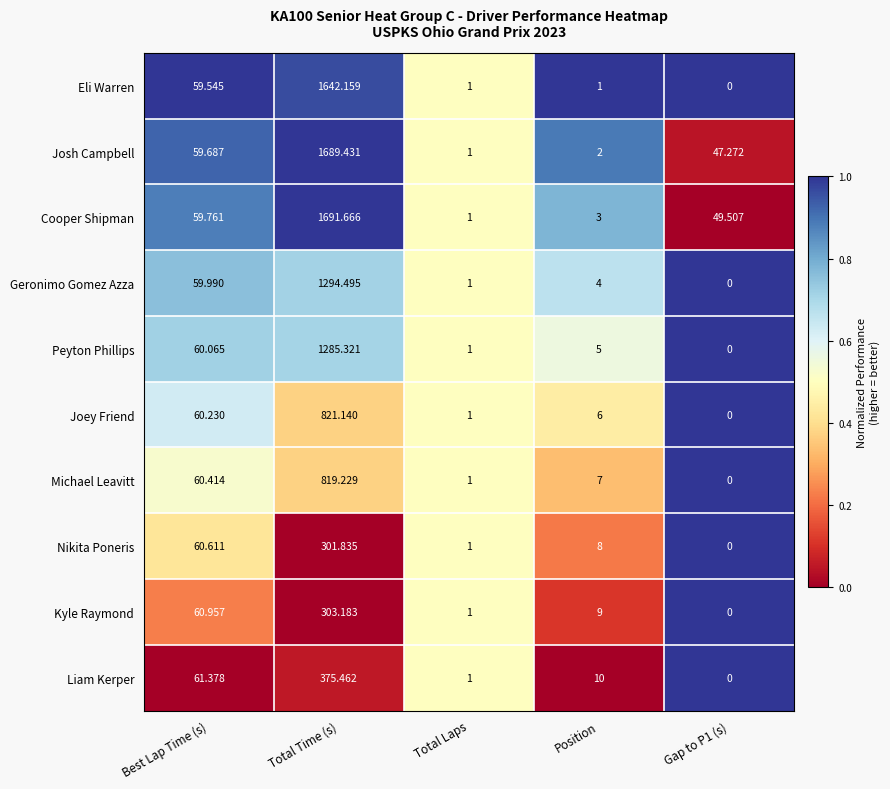

Which category has the highest value in the Michael Leavitt series?

Total Time (s)